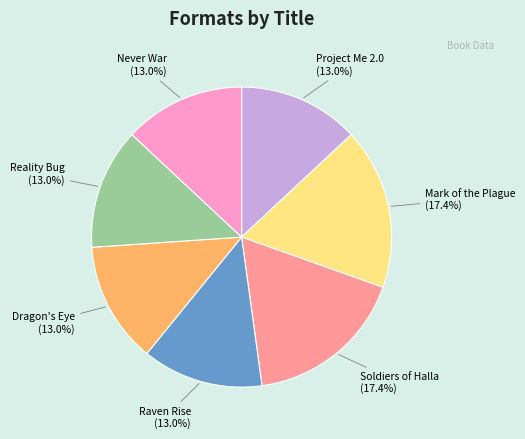

Is it true that Dragon's Eye is 25% of the pie?

False